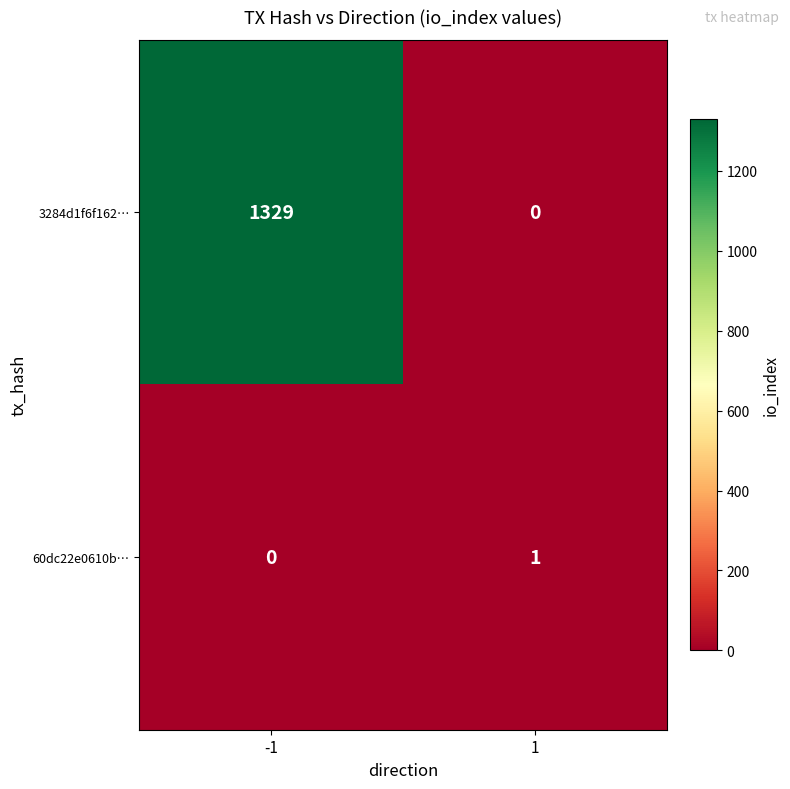

What is the total value across all series at 1?

1